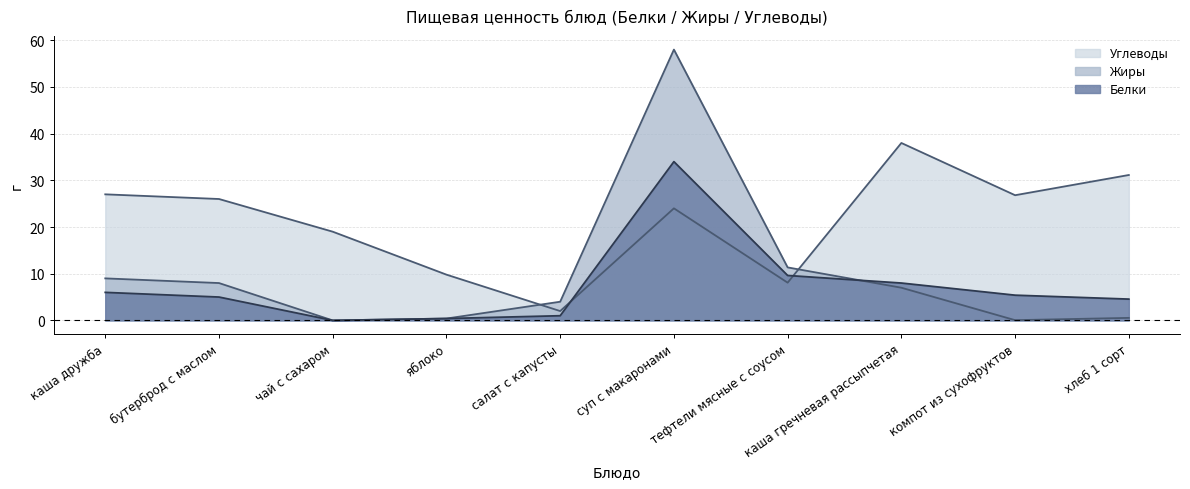

What is the value of the Углеводы point at the 9th from the left?

26.8